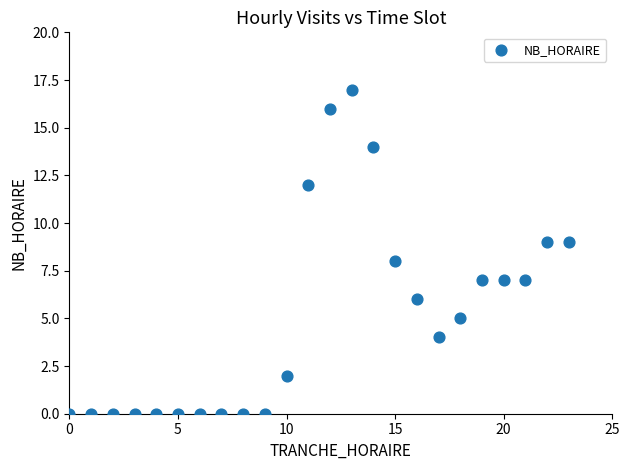

What is the range of X values (max minus min)?

23